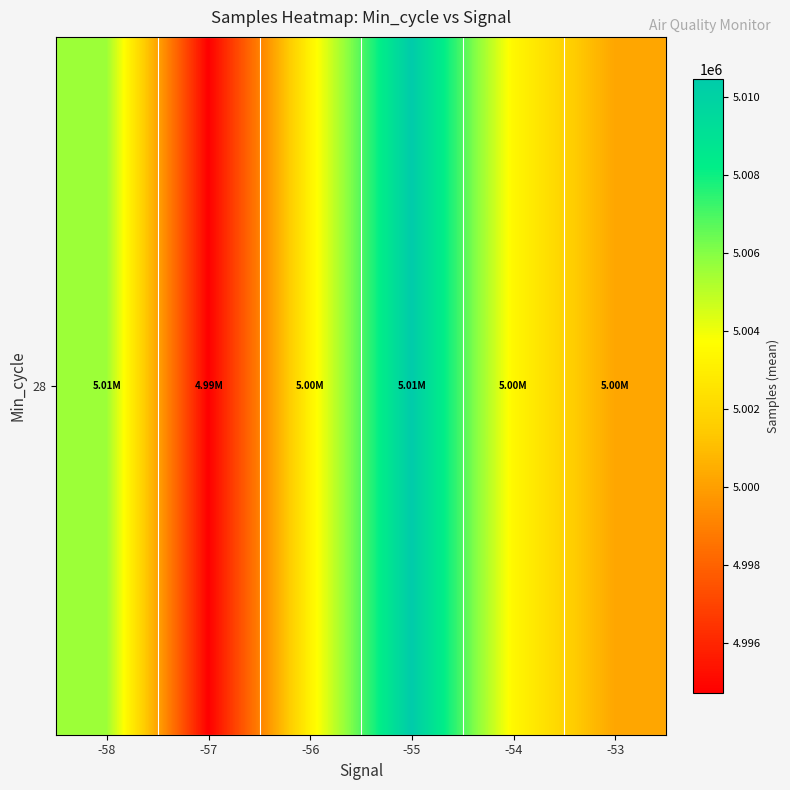

What is the difference between the second highest and second lowest values?

5323.3